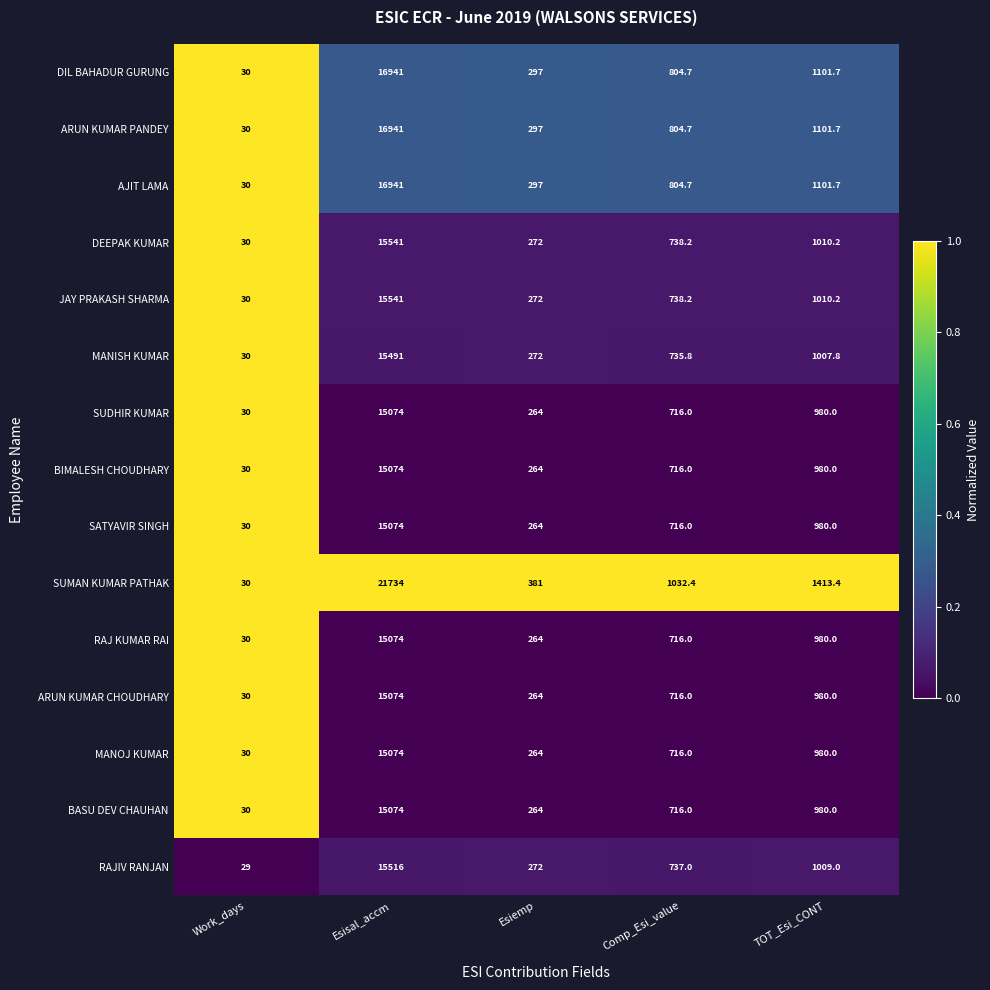

Rank the categories by MANISH KUMAR value from highest to lowest.

Esisal_accm, TOT_Esi_CONT, Comp_Esi_value, Esiemp, Work_days